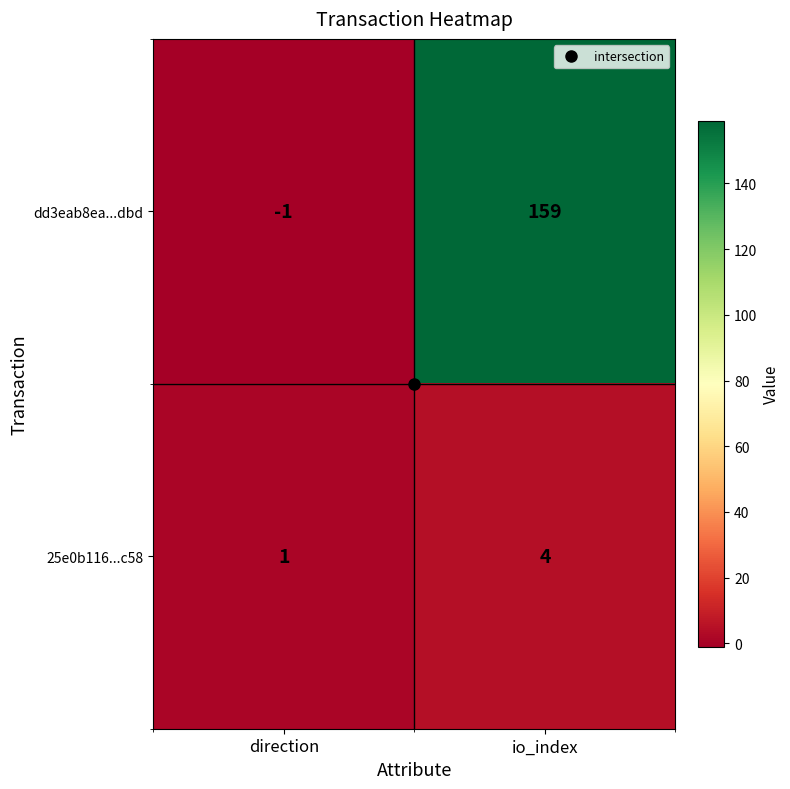

List the series in order of their peak value, lowest first.

25e0b116...c58, dd3eab8ea...dbd